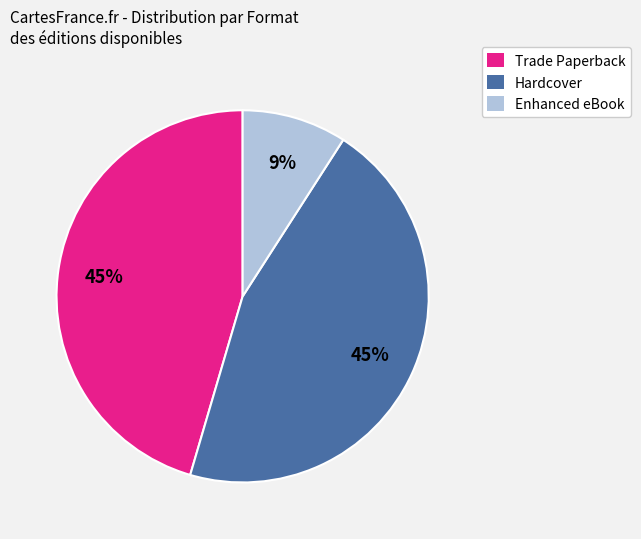

Count the number of slices in the pie.

3